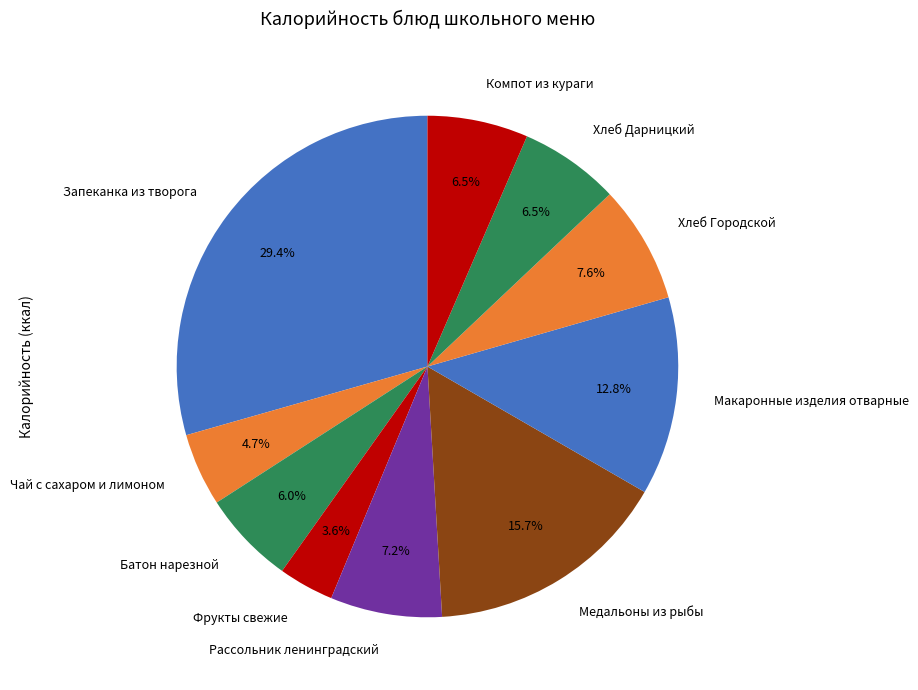

To the nearest percent, what is the difference between the Макаронные изделия отварные and Фрукты свежие slice percentages?

9%